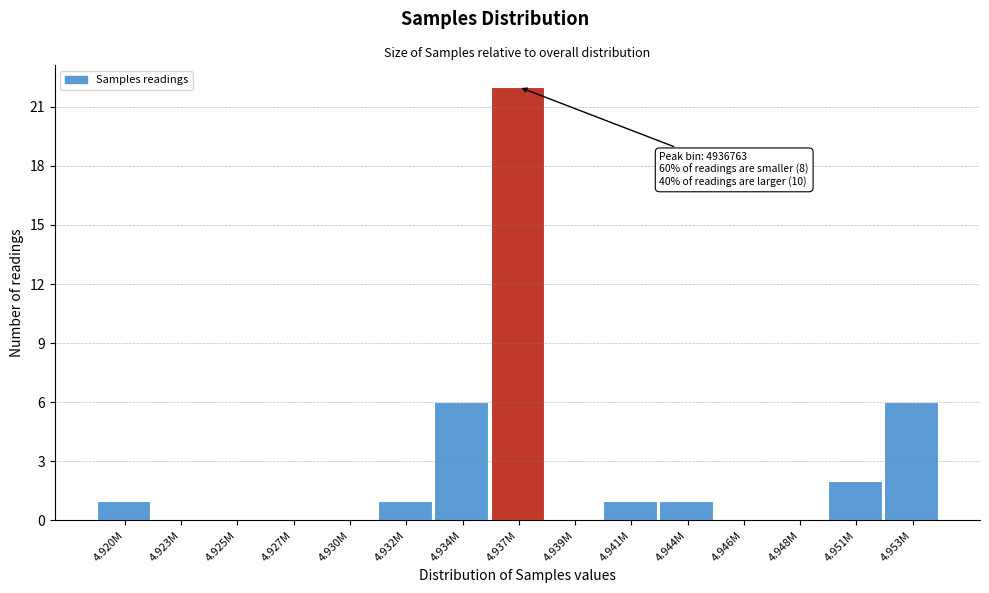

Reading left to right, what are all the values shown in this chart?

4.920M=1	4.923M=0	4.925M=0	4.927M=0	4.930M=0	4.932M=1	4.934M=6	4.937M=22	4.939M=0	4.941M=1	4.944M=1	4.946M=0	4.948M=0	4.951M=2	4.953M=6